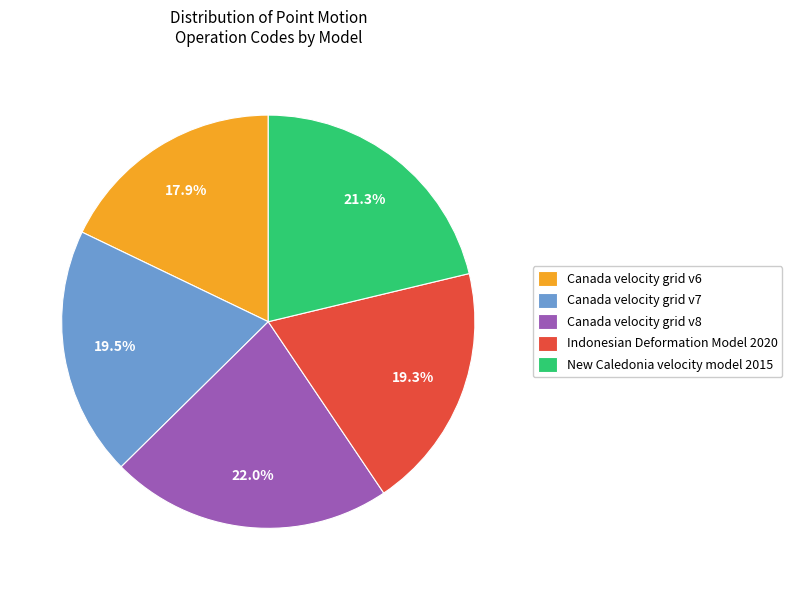

How many segments does this pie chart have?

5